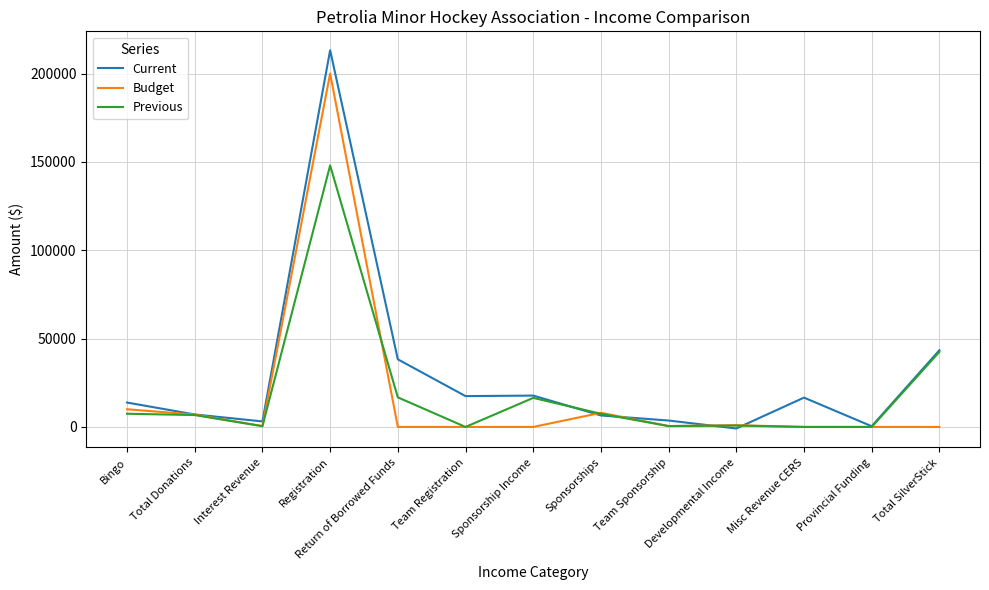

At which label does Previous first exceed 6721?

Bingo